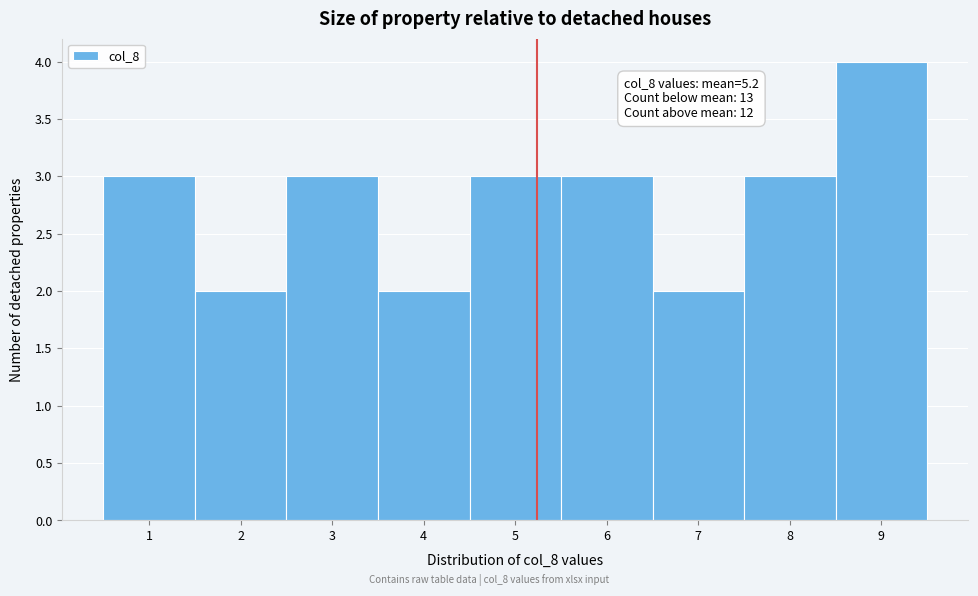

Which range on the x-axis has the tallest bar?

8.5 to 9.5